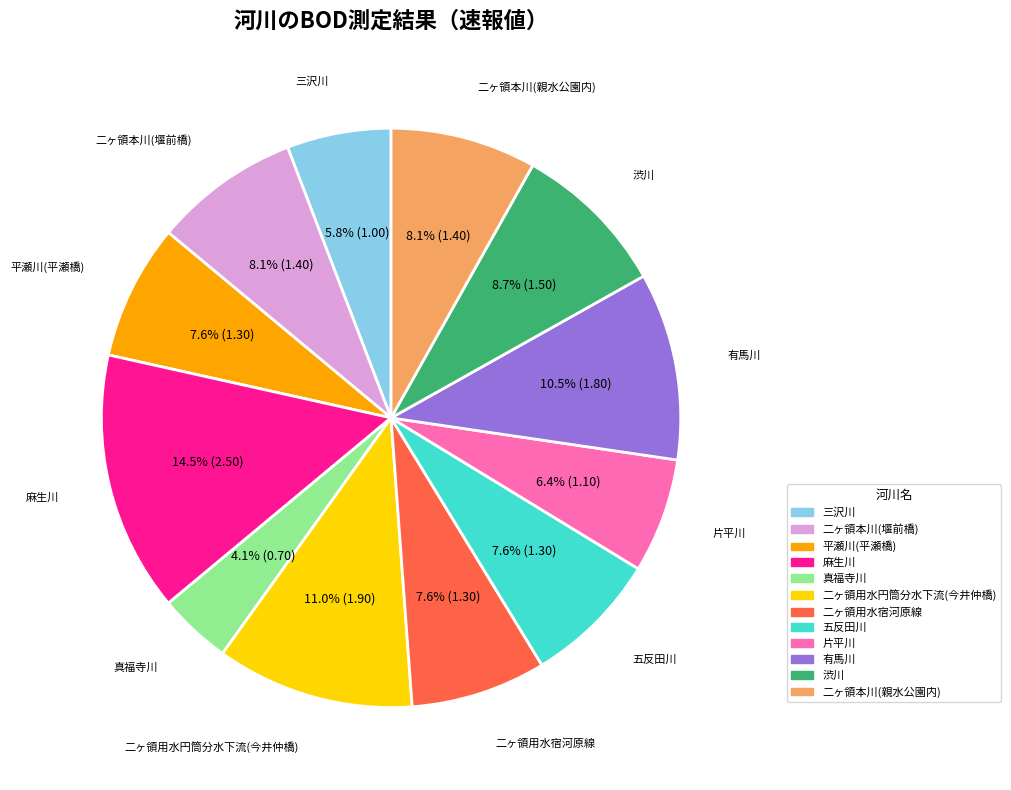

What percentage is NOT represented by 二ヶ領用水宿河原線?

92.4%